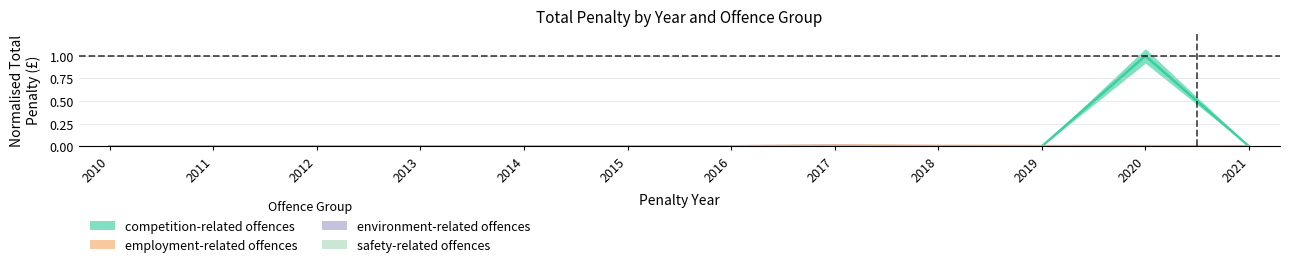

True or false: employment-related offences has more than 2 interior local peaks.

False